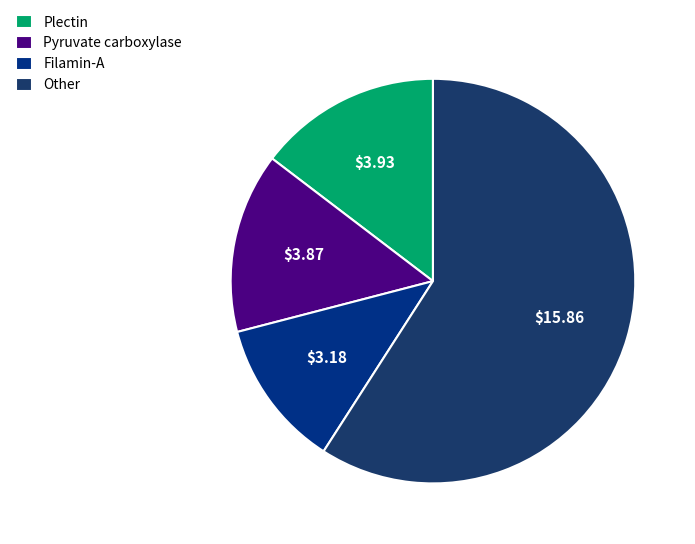

How many slices are in this pie chart?

4